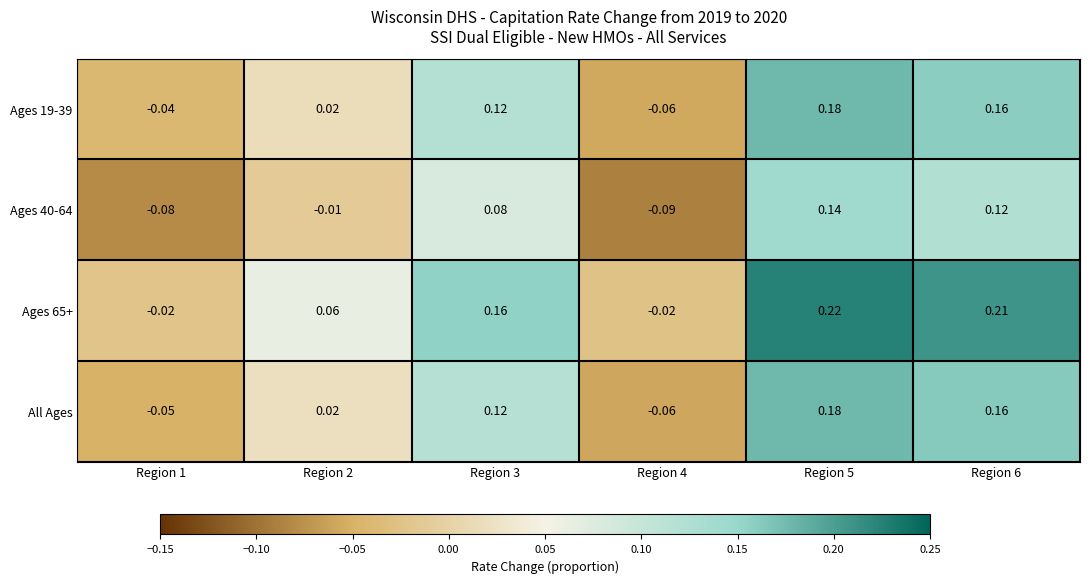

Is the value of Ages 65+ at Region 2 greater than the value of Ages 40-64 at Region 3?

No